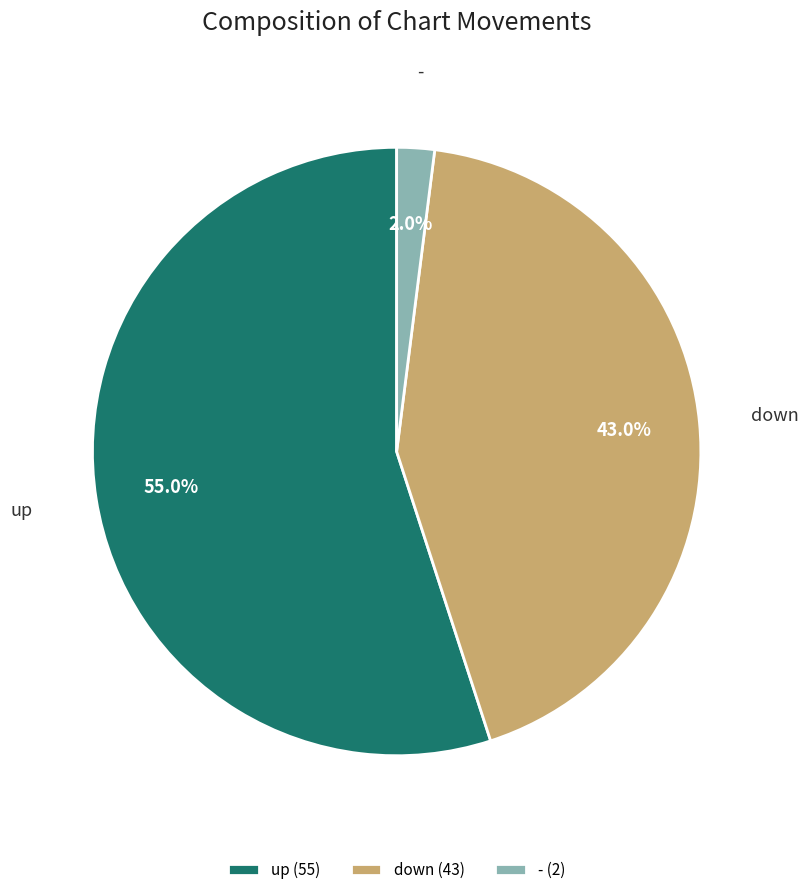

Approximately how many times larger is the value at down compared to -?

21.5